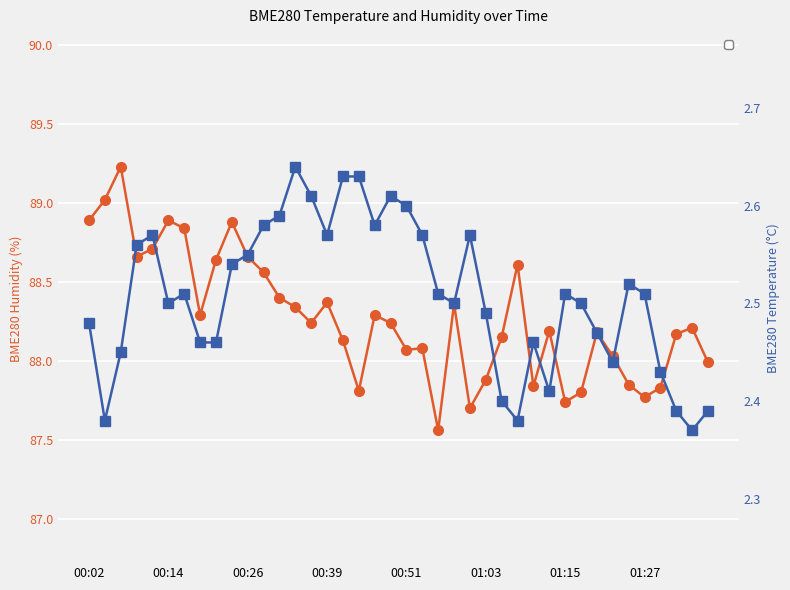

What is the total value across all series at 21?

90.6